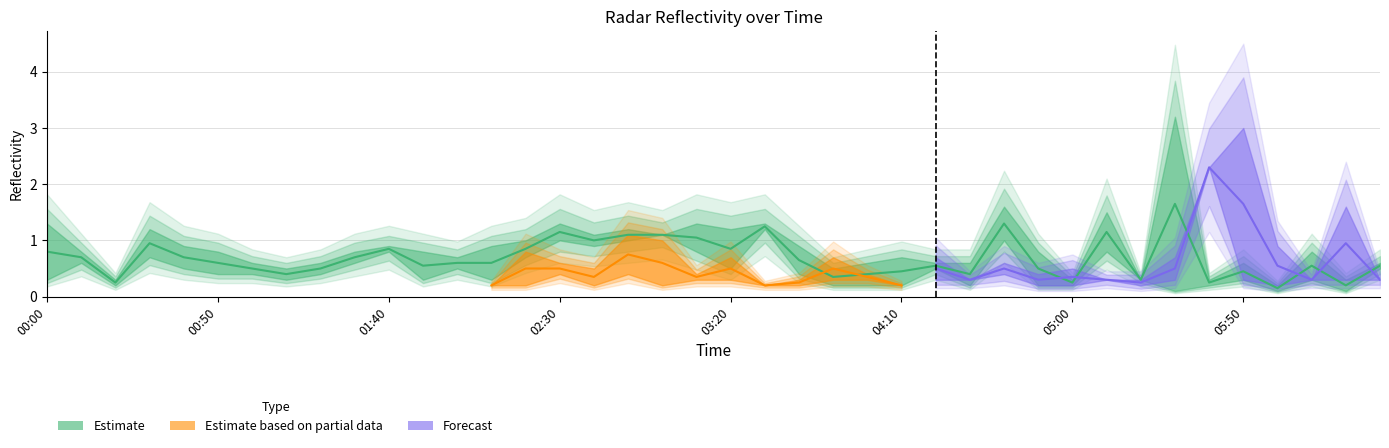

Does the chart have visible grid lines?

Yes